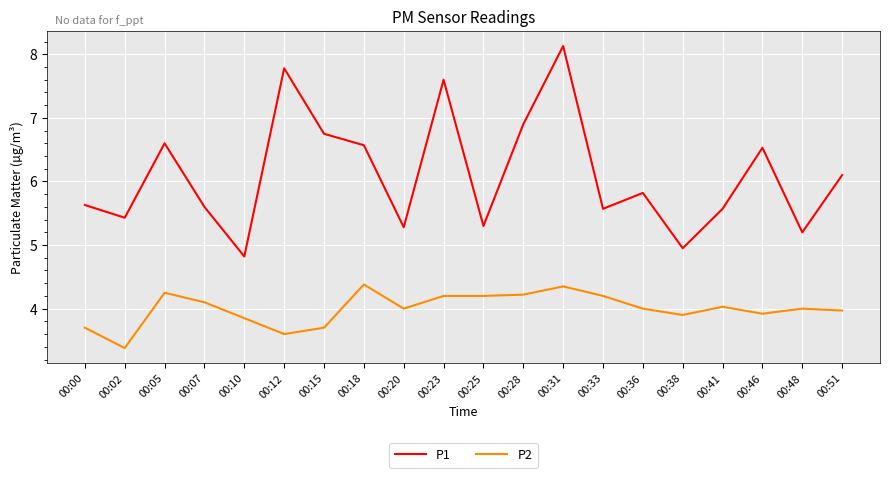

Which series has the widest spread of values?

P1